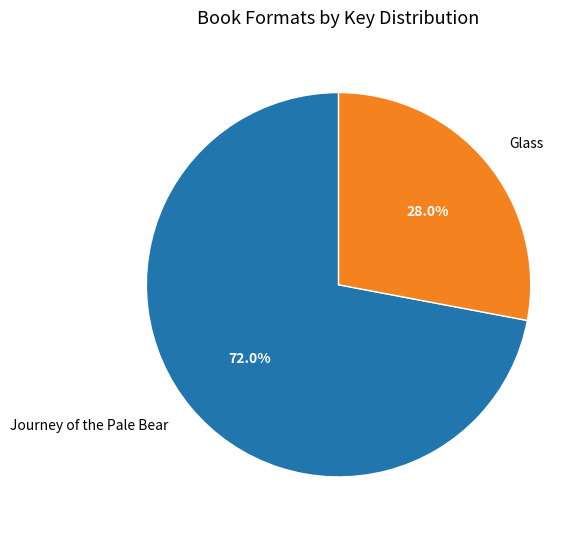

What portion of the pie excludes Journey of the Pale Bear?

28.0%